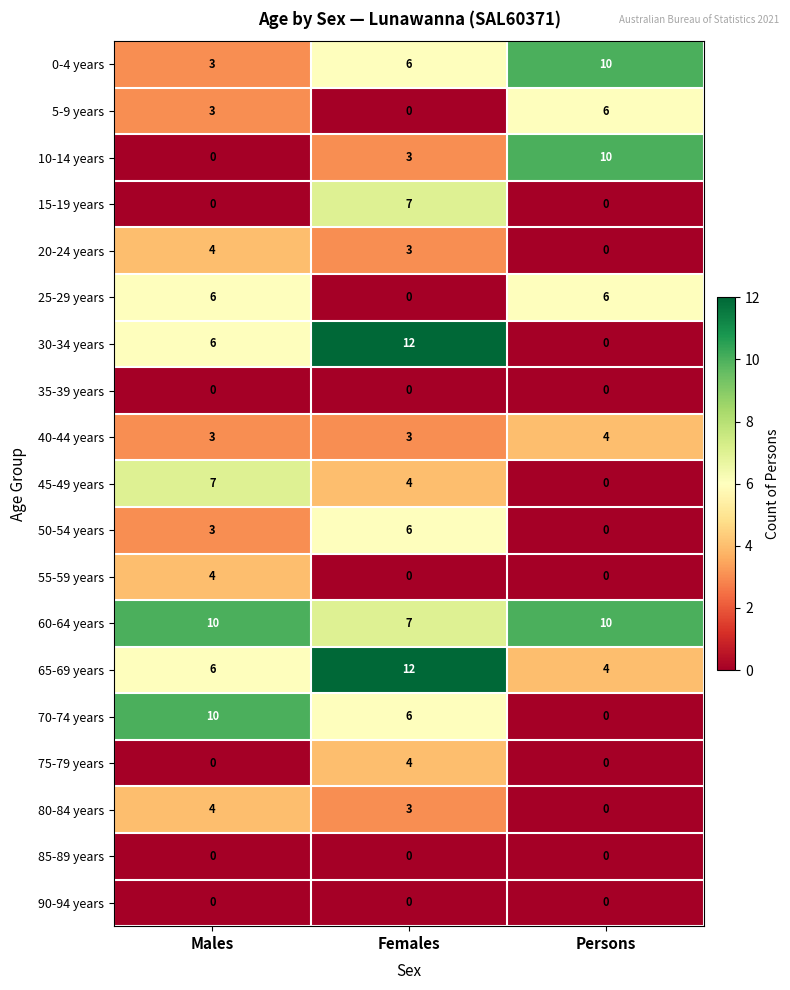

List the labels in order of 5-9 years value, largest first.

Persons, Males, Females